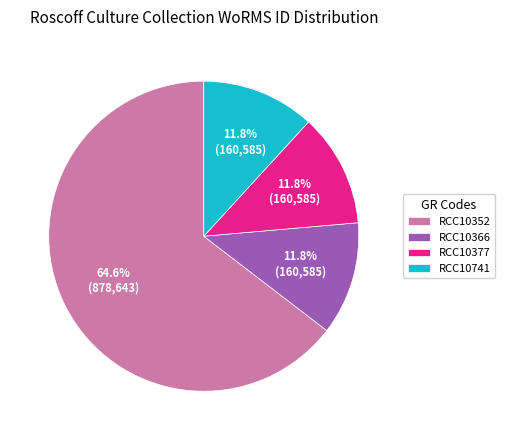

What is the largest slice in the pie chart?

RCC10352